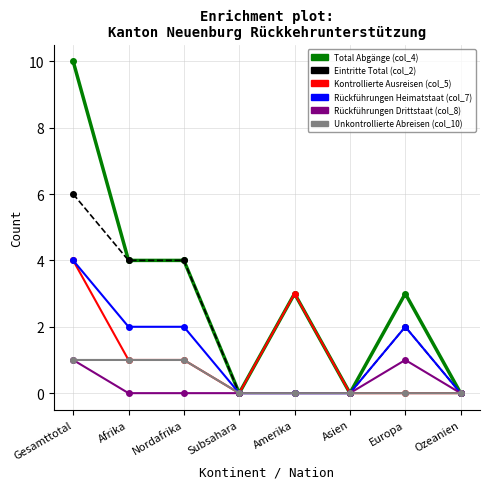

Reading left to right, list all the values displayed in this chart.

Total Abgänge (col_4): Gesamttotal=10	Afrika=4	Nordafrika=4	Subsahara=0	Amerika=3	Asien=0	Europa=3	Ozeanien=0
Eintritte Total (col_2): Gesamttotal=6	Afrika=4	Nordafrika=4	Subsahara=0	Amerika=0	Asien=0	Europa=2	Ozeanien=0
Kontrollierte Ausreisen (col_5): Gesamttotal=4	Afrika=1	Nordafrika=1	Subsahara=0	Amerika=3	Asien=0	Europa=0	Ozeanien=0
Rückführungen Heimatstaat (col_7): Gesamttotal=4	Afrika=2	Nordafrika=2	Subsahara=0	Amerika=0	Asien=0	Europa=2	Ozeanien=0
Rückführungen Drittstaat (col_8): Gesamttotal=1	Afrika=0	Nordafrika=0	Subsahara=0	Amerika=0	Asien=0	Europa=1	Ozeanien=0
Unkontrollierte Abreisen (col_10): Gesamttotal=1	Afrika=1	Nordafrika=1	Subsahara=0	Amerika=0	Asien=0	Europa=0	Ozeanien=0